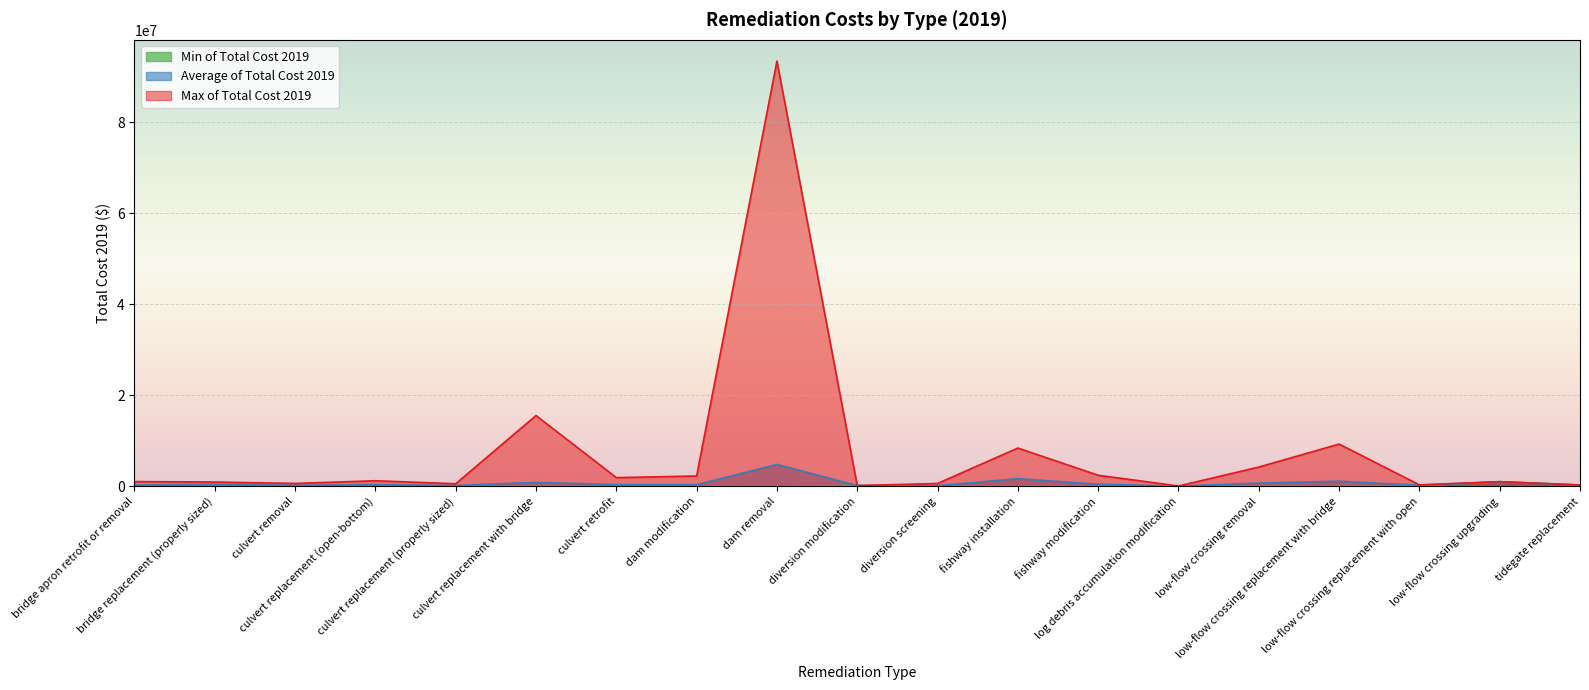

True or false: Max of Total Cost 2019 has a value of 2868300.2 at low-flow crossing removal.

False